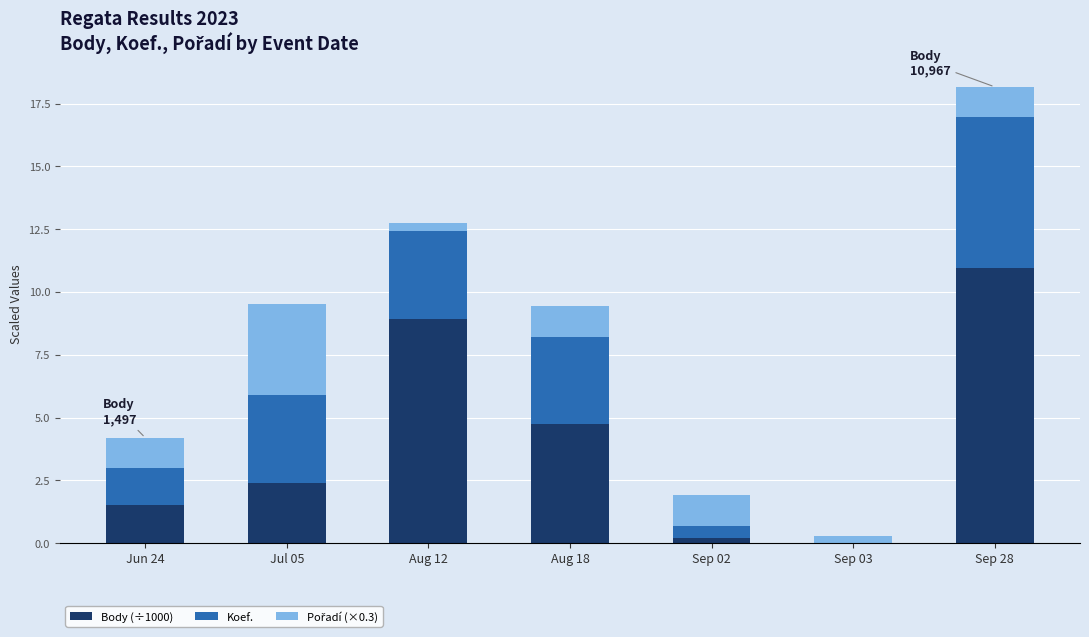

The value of Body (÷1000) at Aug 18 is 1.3. True or false?

False